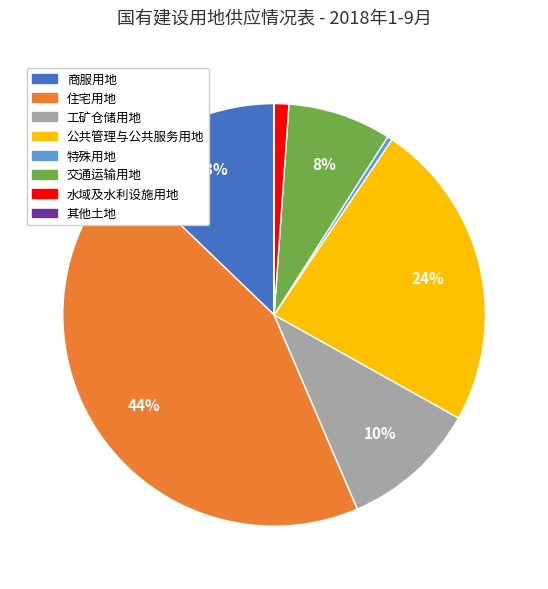

Which slice is the largest?

住宅用地